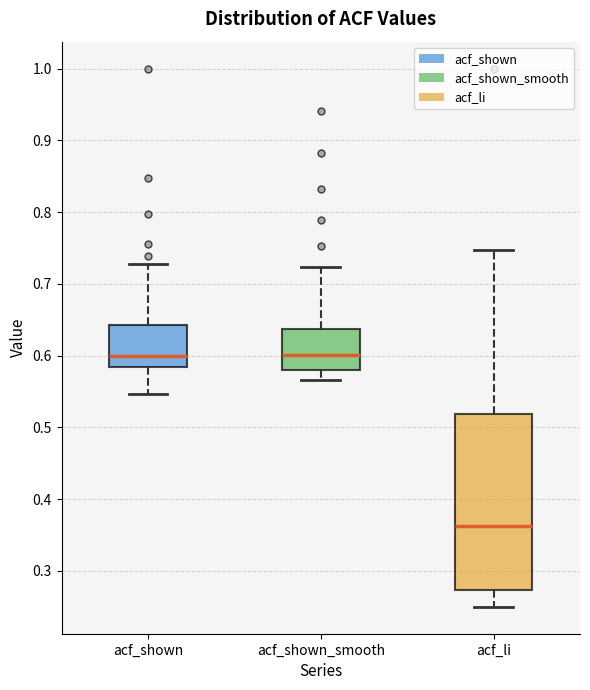

Which box is the tallest, from its lower edge to its upper edge?

acf_li